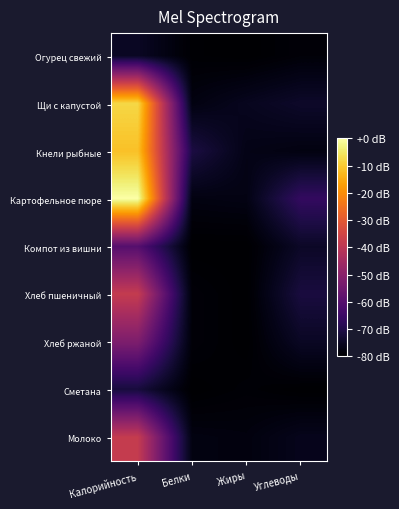

Rank the series at Жиры from highest to lowest value.

Щи с капустой, Кнели рыбные, Картофельное пюре, Молоко, Сметана, Огурец свежий, Компот из вишни, Хлеб пшеничный, Хлеб ржаной